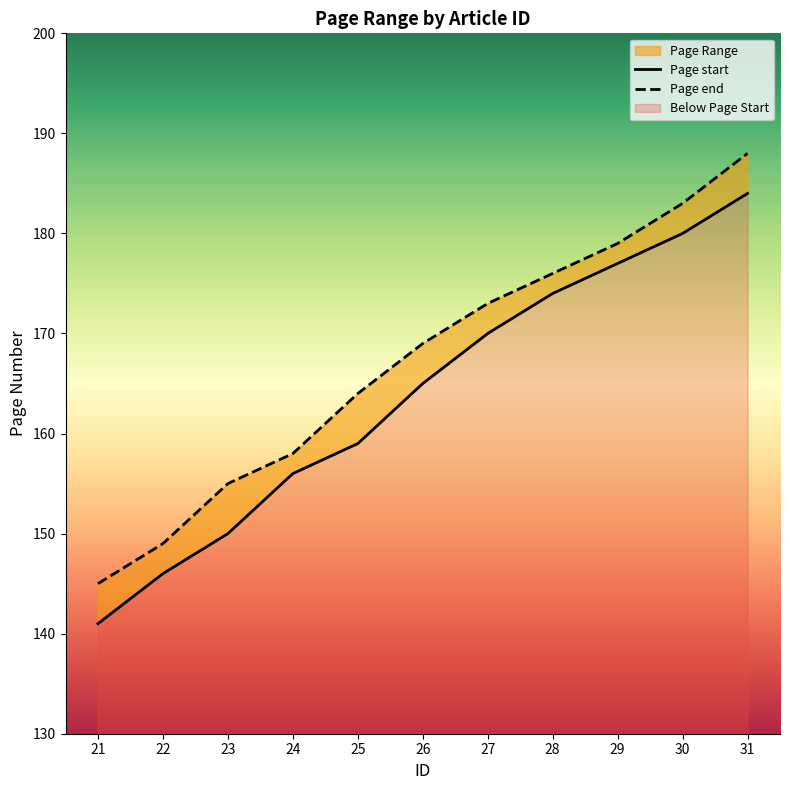

True or false: Page start has more than 2 points higher than both neighbors.

False